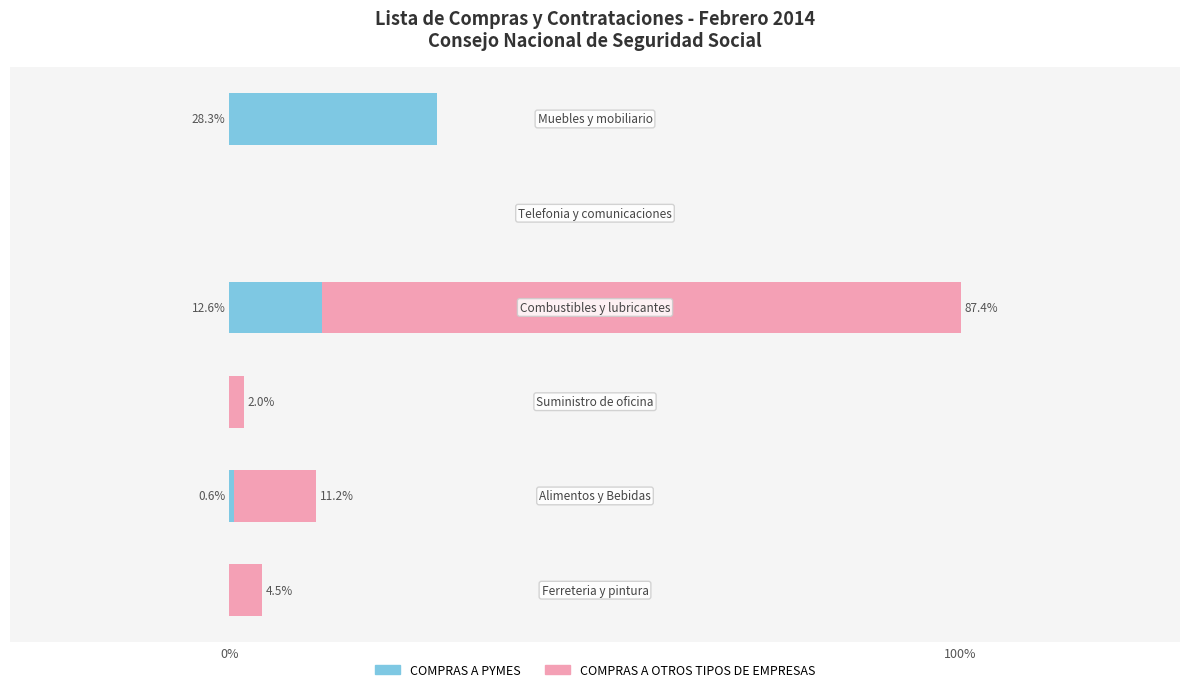

What is the maximum value for COMPRAS A PYMES?

28.3